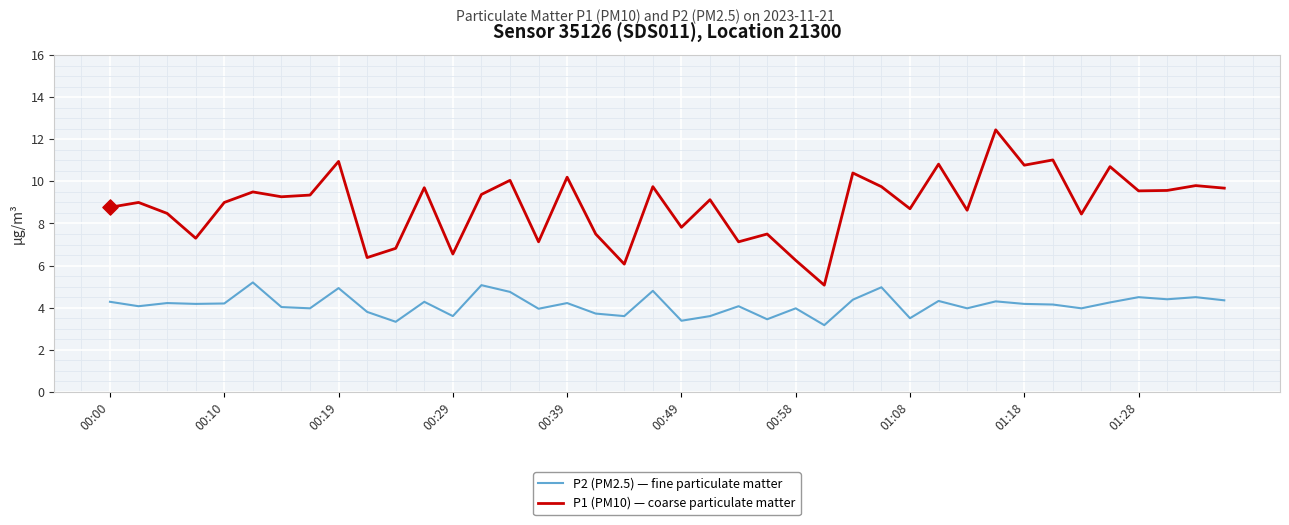

Which series has the largest total across all categories?

P1 (PM10) — coarse particulate matter